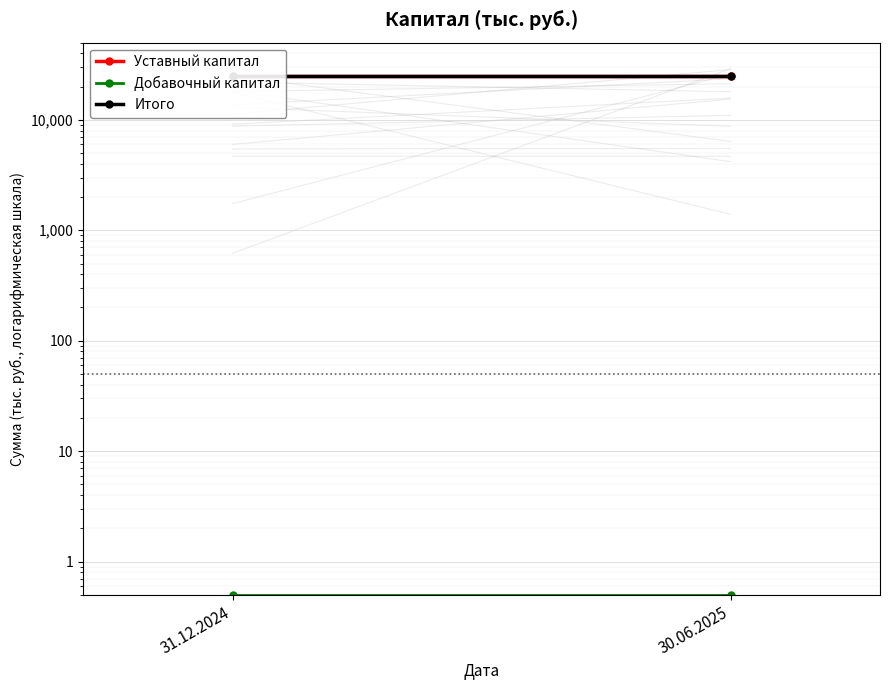

The value of Уставный капитал at 31.12.2024 is 42957.3. True or false?

False